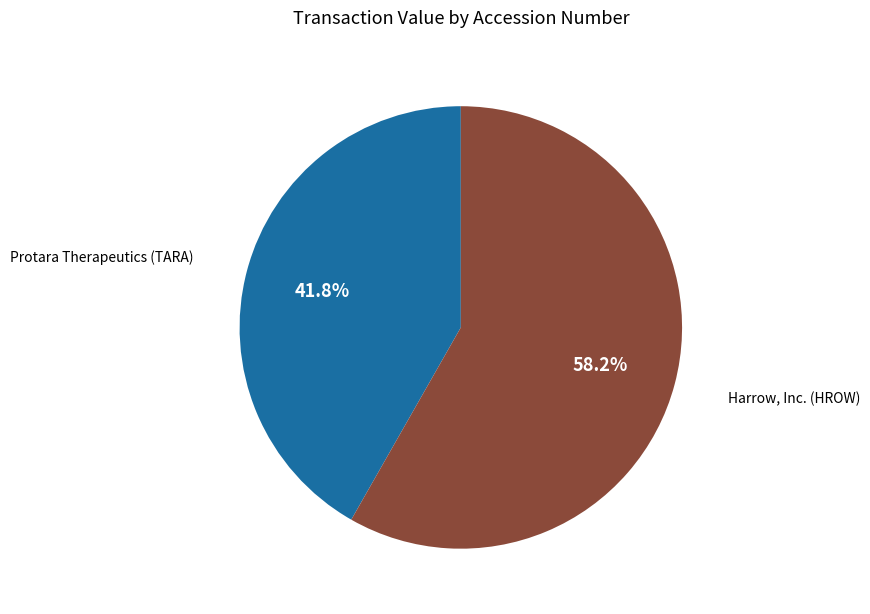

Does any single category account for the majority?

Yes